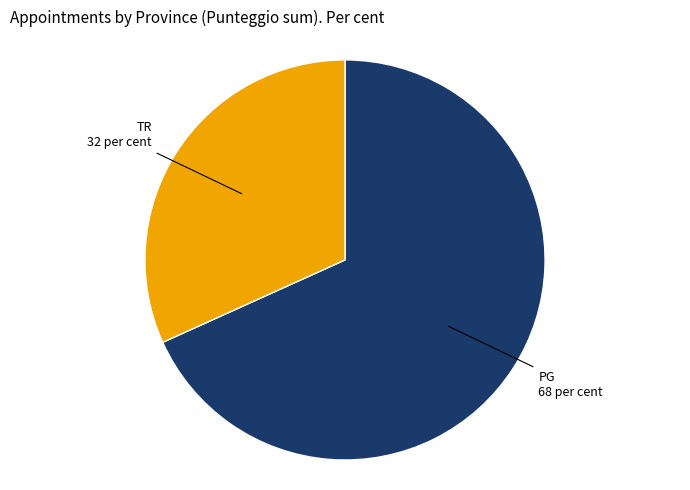

Is there any slice that represents more than half of the pie?

Yes